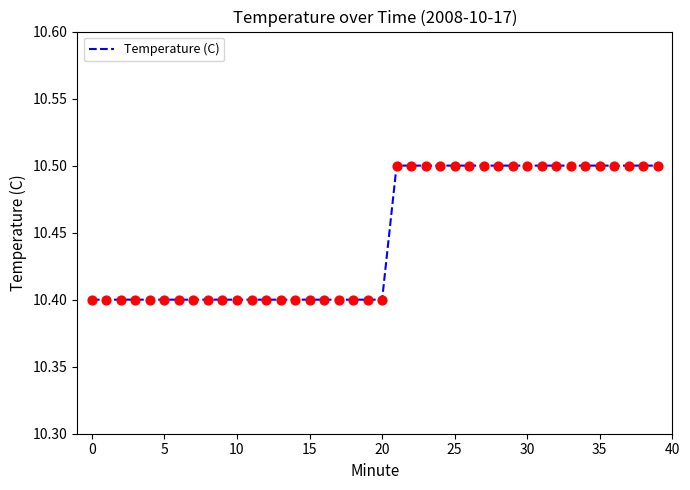

What is the maximum value shown in the chart?

10.5